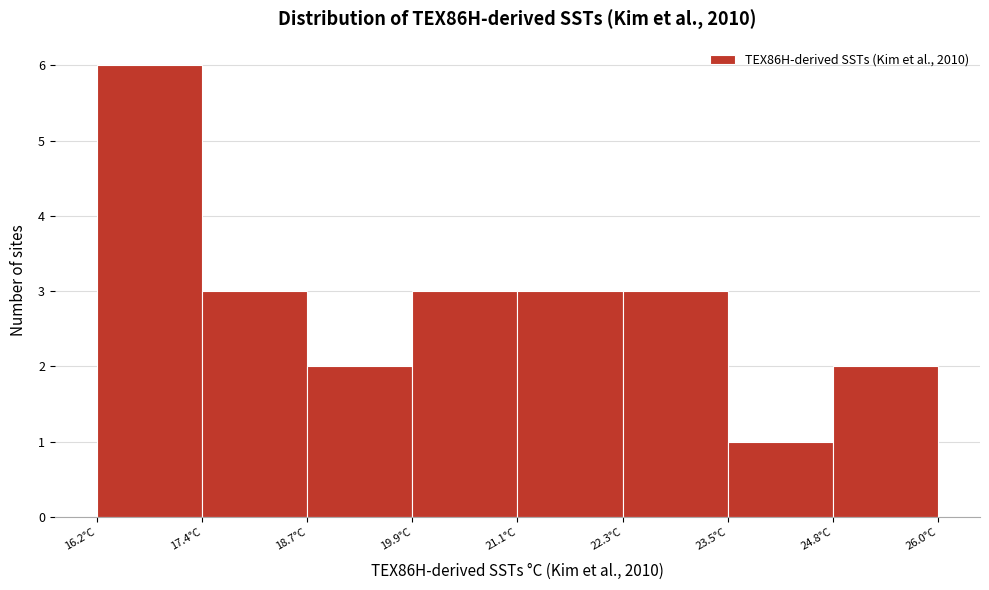

Which range on the x-axis has the tallest bar?

16.2 to 17.4